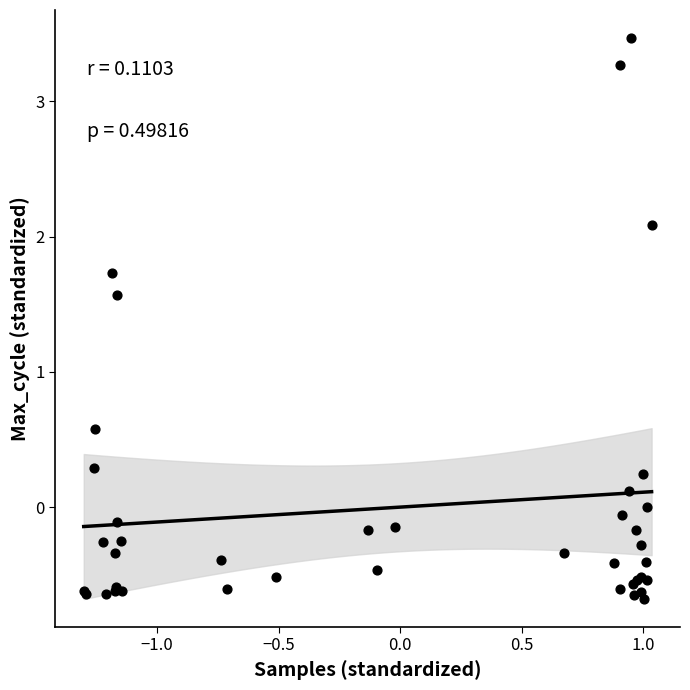

What Y value in the scatter plot is closest to 1?

0.6